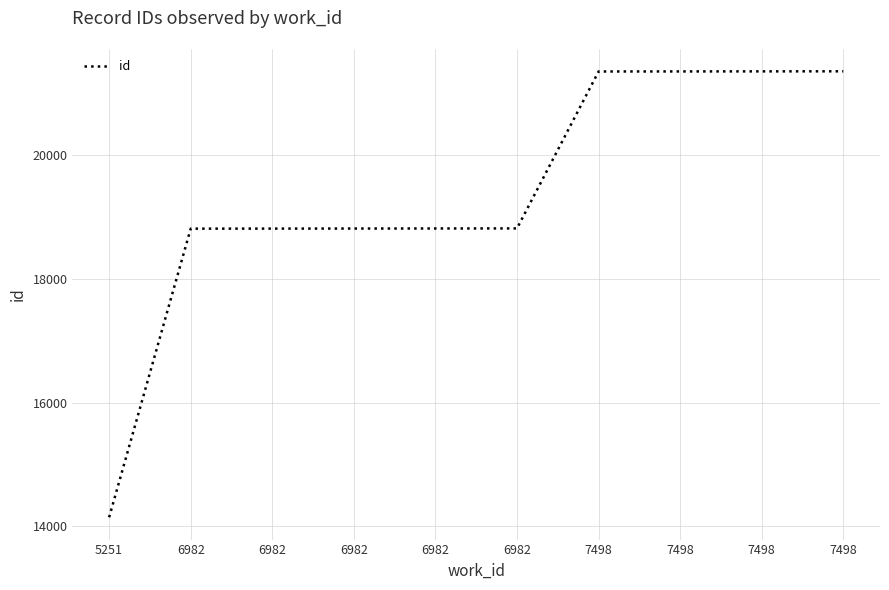

What is the maximum value shown in the chart?

21358